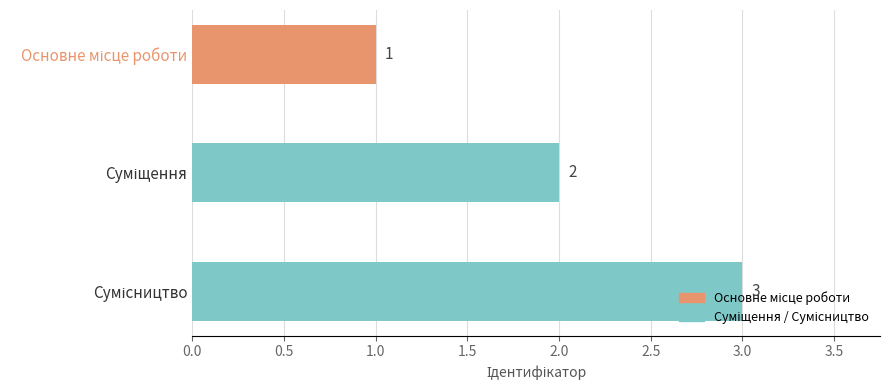

What is the maximum value shown in the chart?

3